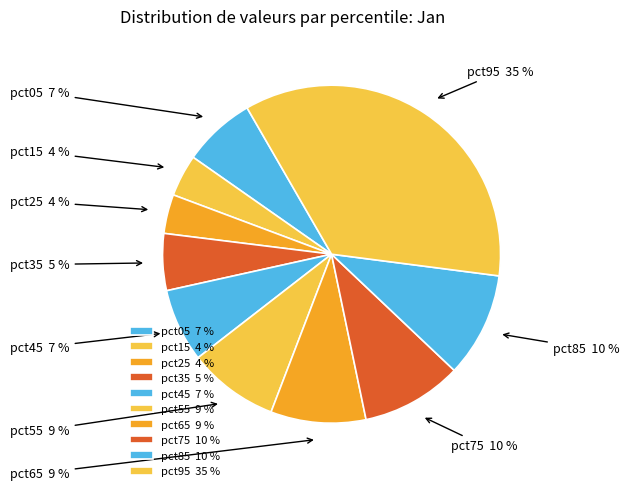

To the nearest percent, what is the average slice percentage?

10%